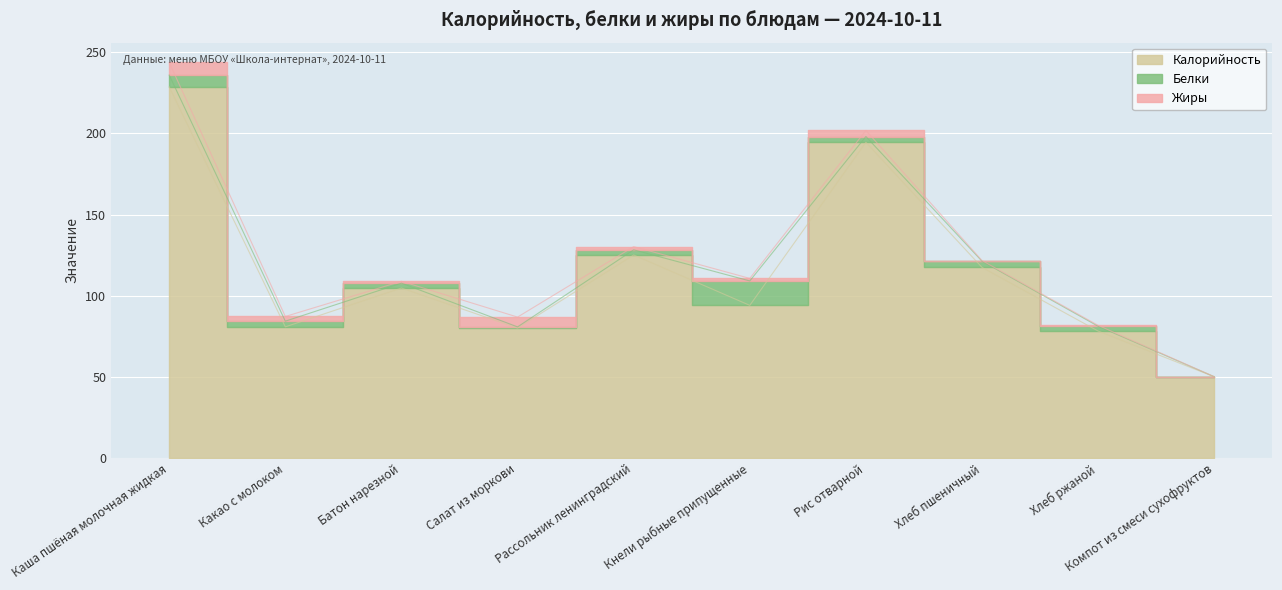

What is the label of the 6th point from the right?

Рассольник ленинградский